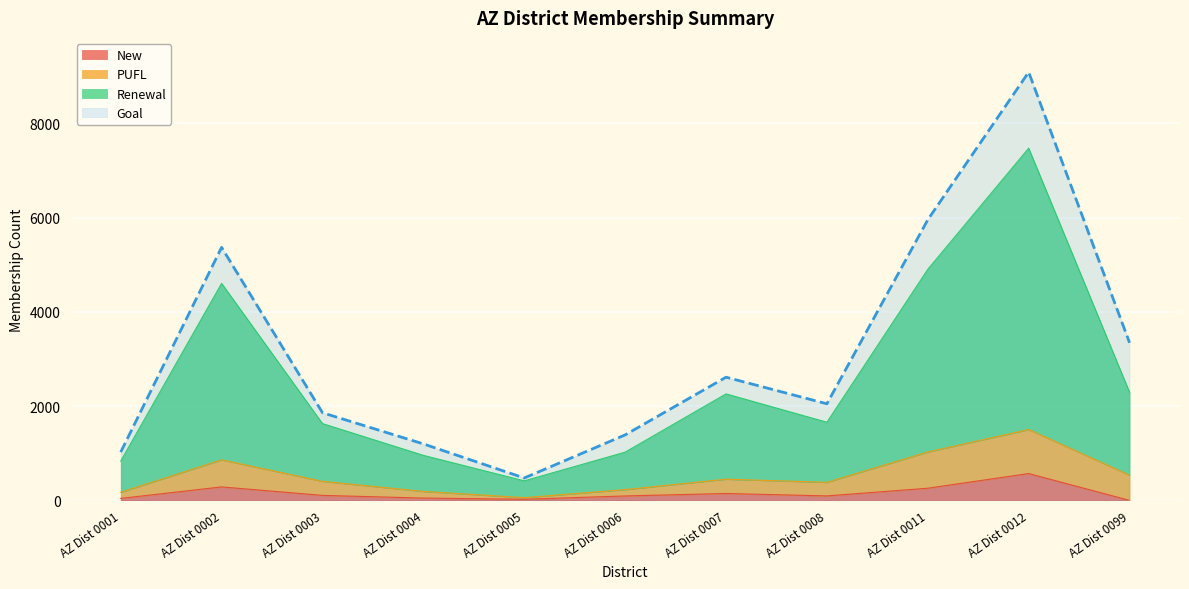

At which category does Renewal reach its first local peak?

AZ Dist 0002